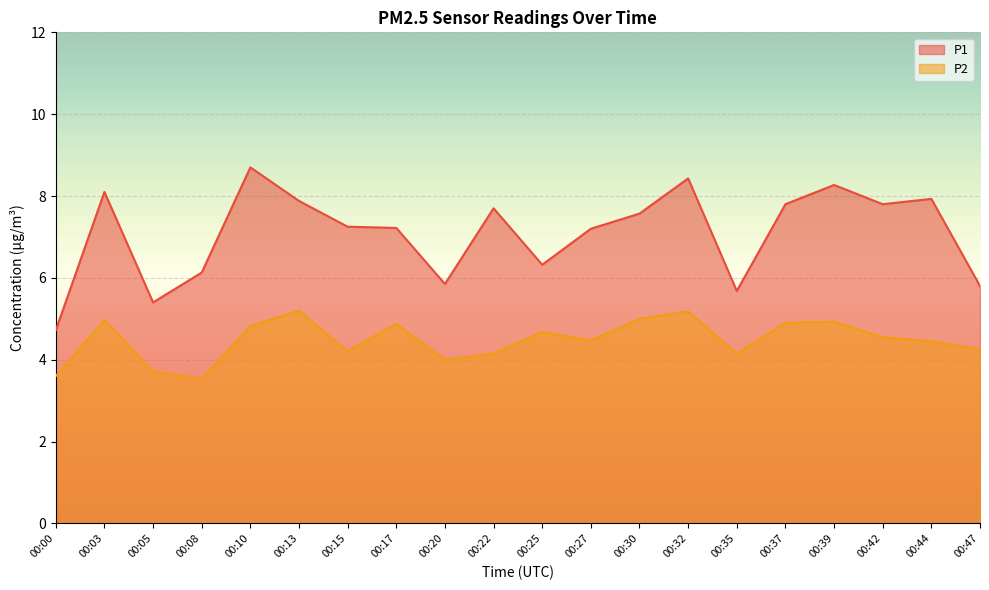

Reading right to left, what are all the values shown in this chart?

P1: 00:47=5.8	00:44=7.9	00:42=7.8	00:39=8.3	00:37=7.8	00:35=5.7	00:32=8.4	00:30=7.6	00:27=7.2	00:25=6.3	00:22=7.7	00:20=5.8	00:17=7.2	00:15=7.2	00:13=7.9	00:10=8.7	00:08=6.1	00:05=5.4	00:03=8.1	00:00=4.7
P2: 00:47=4.2	00:44=4.5	00:42=4.5	00:39=4.9	00:37=4.9	00:35=4.2	00:32=5.2	00:30=5.0	00:27=4.5	00:25=4.7	00:22=4.2	00:20=4.0	00:17=4.9	00:15=4.2	00:13=5.2	00:10=4.8	00:08=3.5	00:05=3.7	00:03=5.0	00:00=3.6